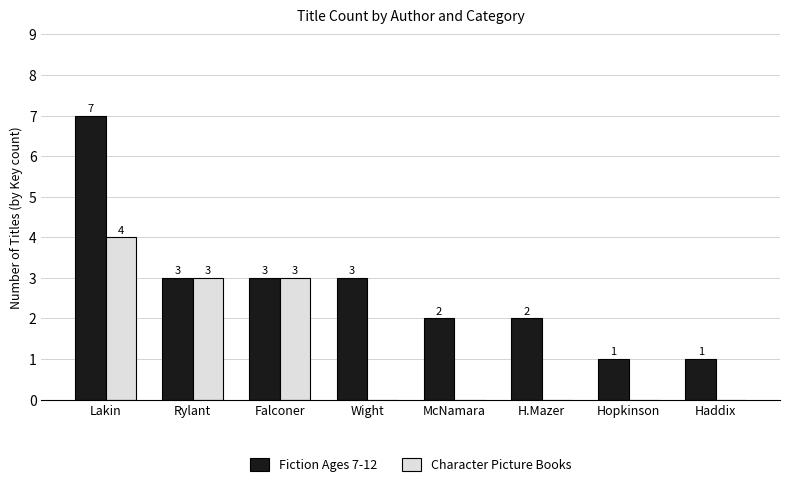

What value does the Fiction Ages 7-12 series have at Falconer?

3